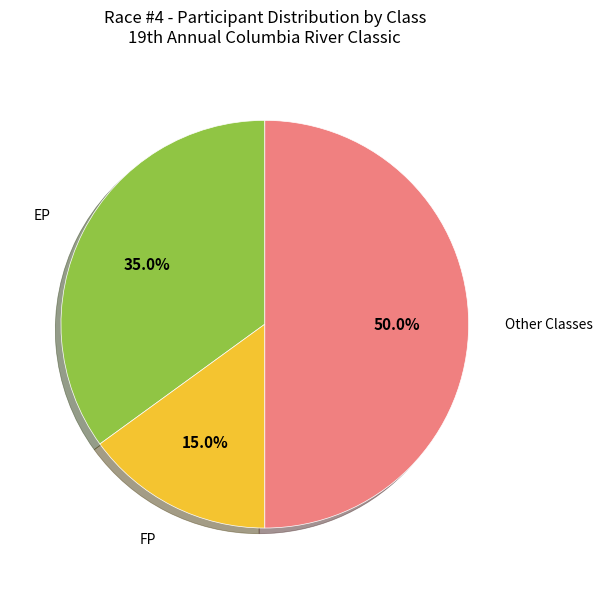

Count the number of slices in the pie.

3